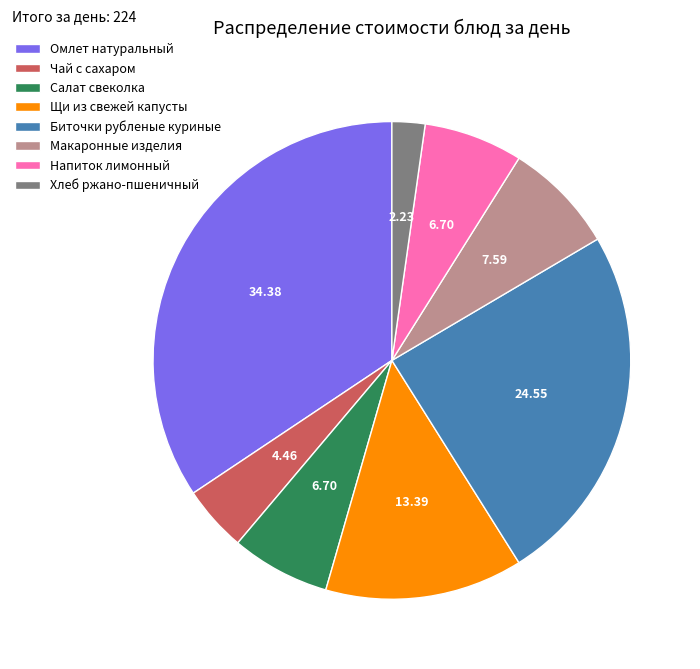

Is there any slice that represents more than half of the pie?

No